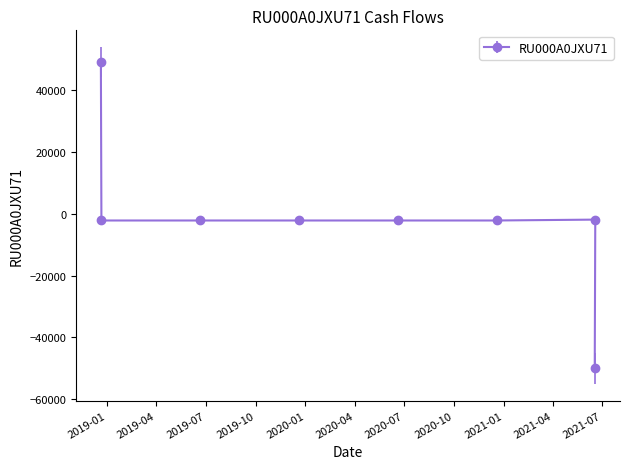

What is the change in value from 2018-12-20 to 2020-06-19?

-51181.5